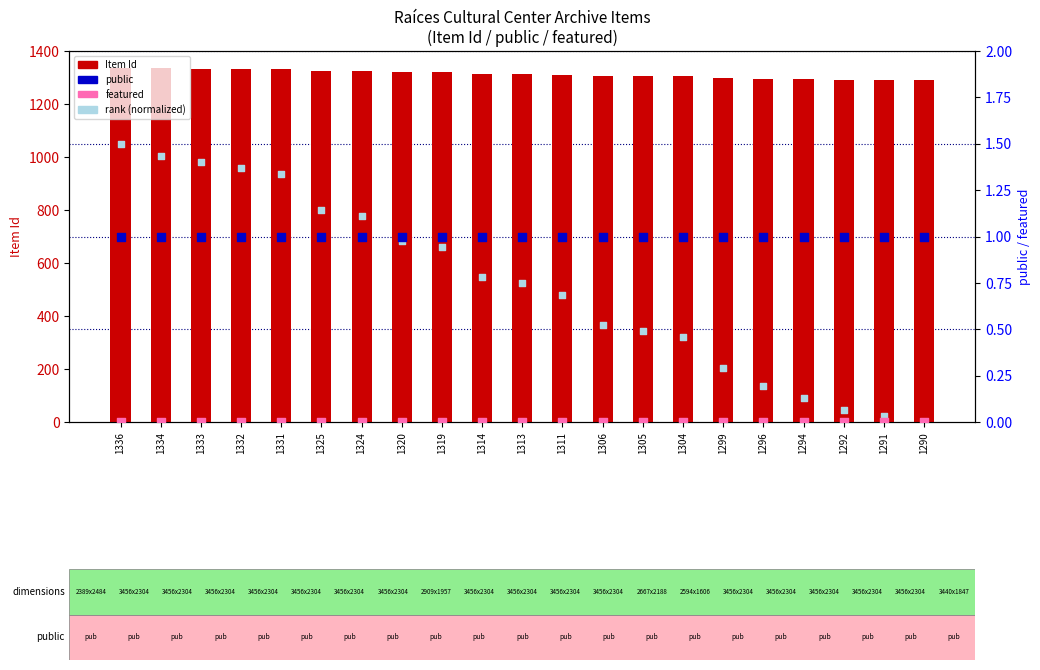

What is the total value across all series at 1294?

1295.1